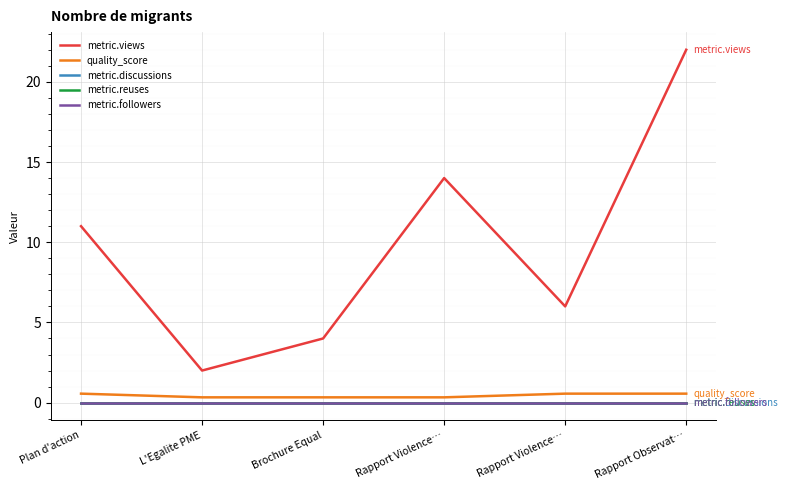

Is the value of metric.followers at Plan d'action greater than the value of metric.views at Brochure Equal?

No